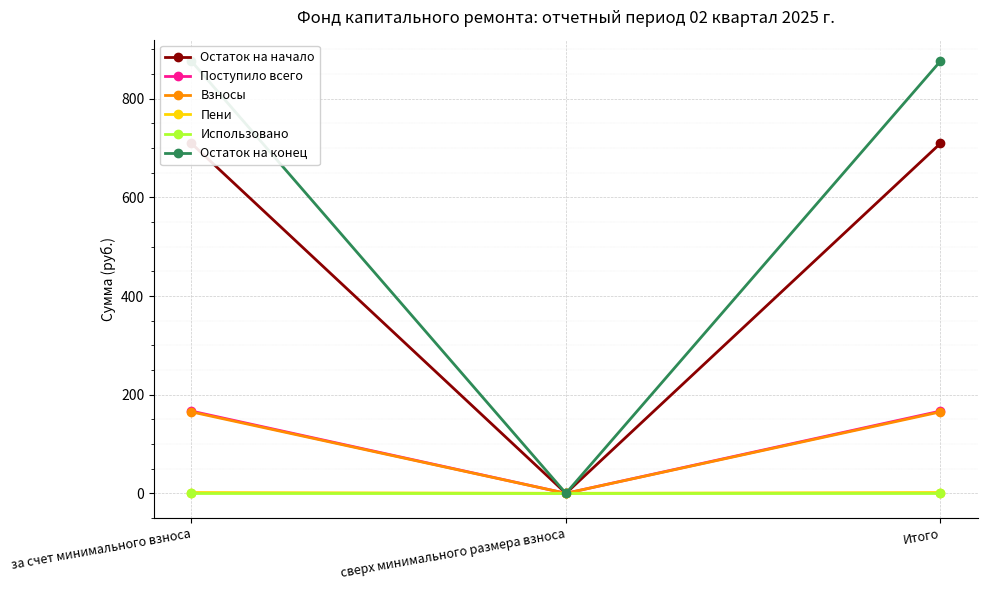

Which category has the lowest value across all series?

сверх минимального размера взноса